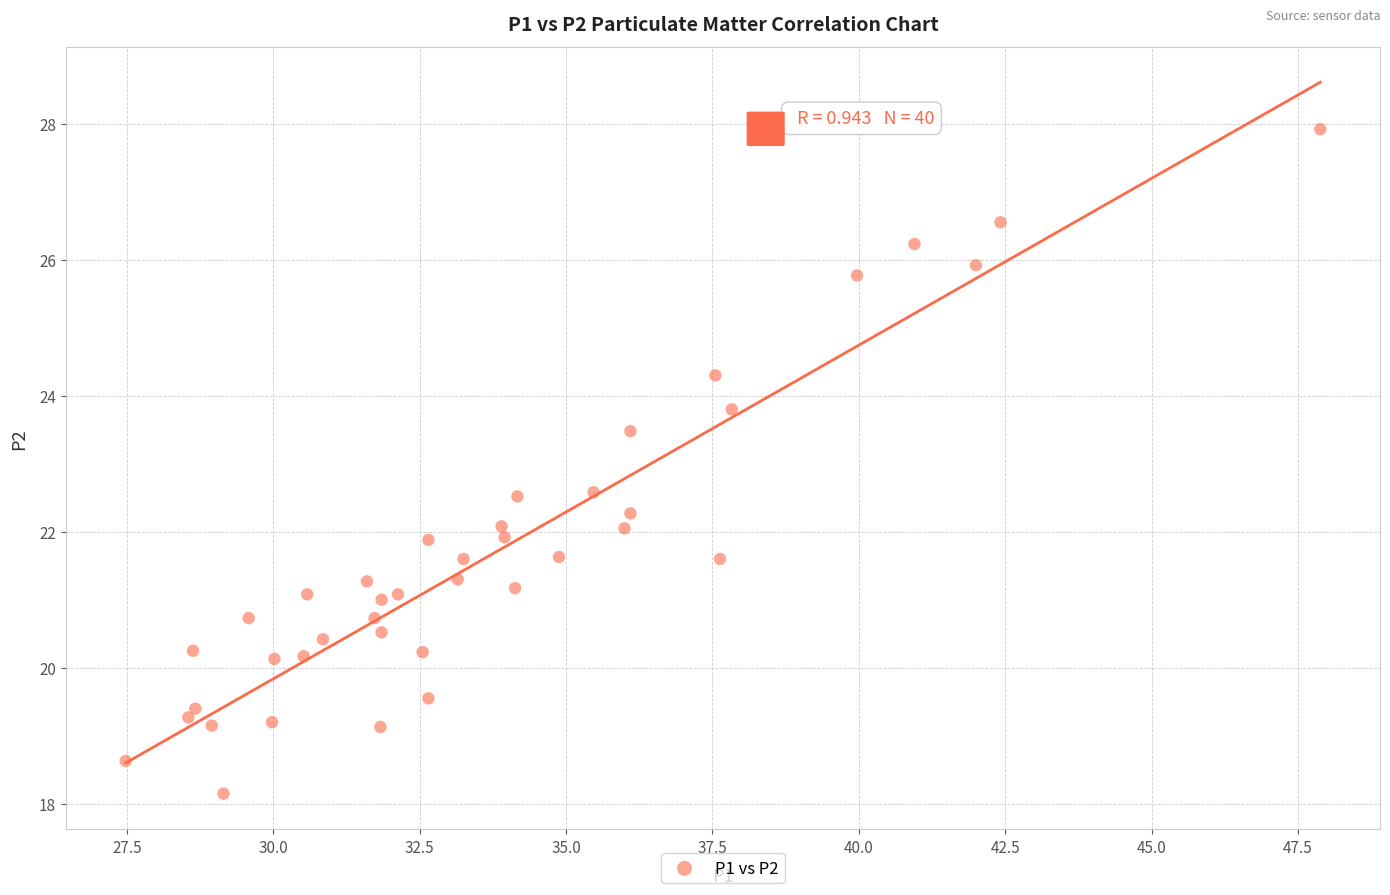

What is the range of Y values (max minus min)?

9.8